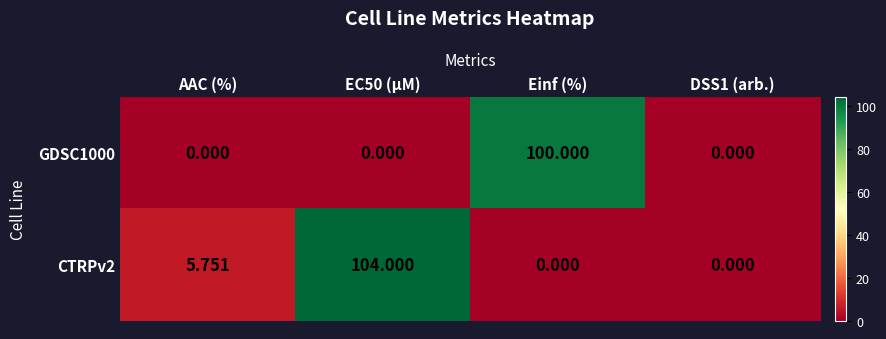

At which label does GDSC1000 reach its peak?

Einf (%)